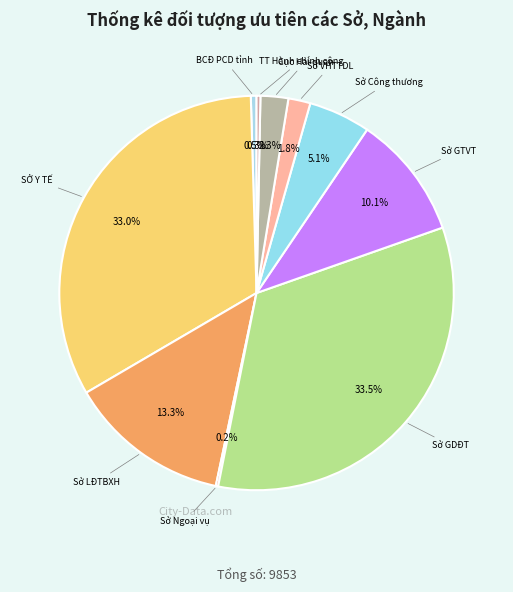

Which category has the smallest portion of the pie?

Sở Ngoại vụ